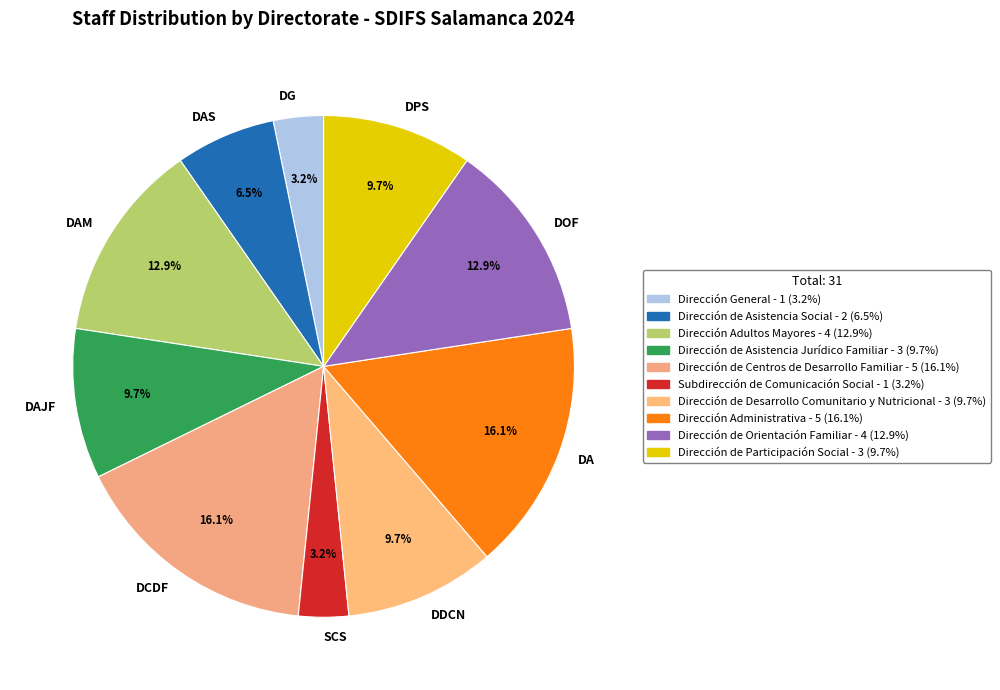

Rank the categories by value from lowest to highest.

Dirección General, Subdirección de Comunicación Social, Dirección de Asistencia Social, Dirección de Asistencia Jurídico Familiar, Dirección de Desarrollo Comunitario y Nutricional, Dirección de Participación Social, Dirección Adultos Mayores, Dirección de Orientación Familiar, Dirección de Centros de Desarrollo Familiar, Dirección Administrativa